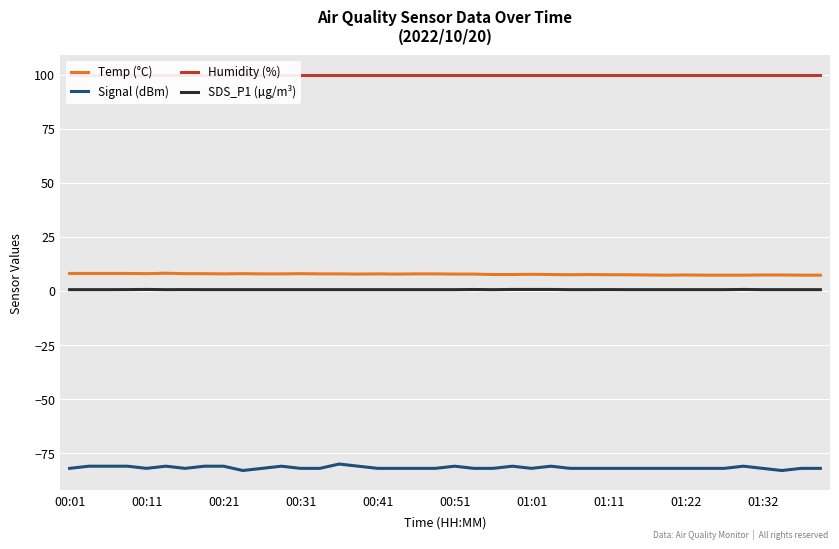

How many categories are shown in the chart?

40